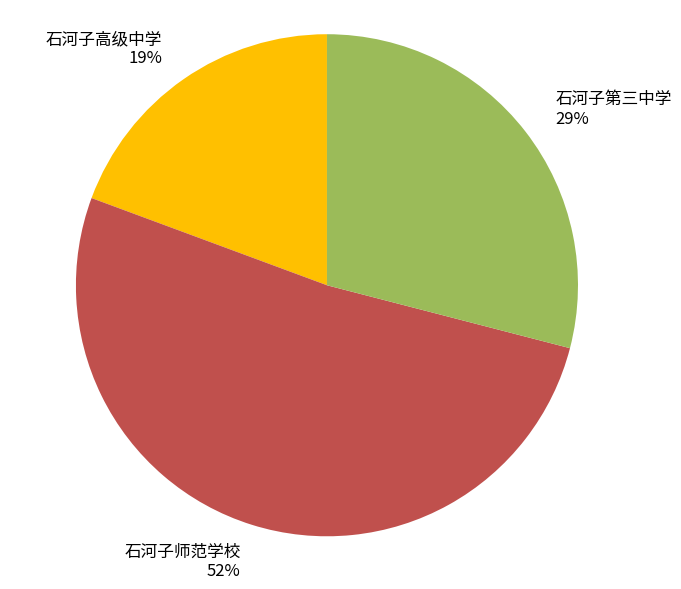

Which slice is the smallest?

石河子高级中学